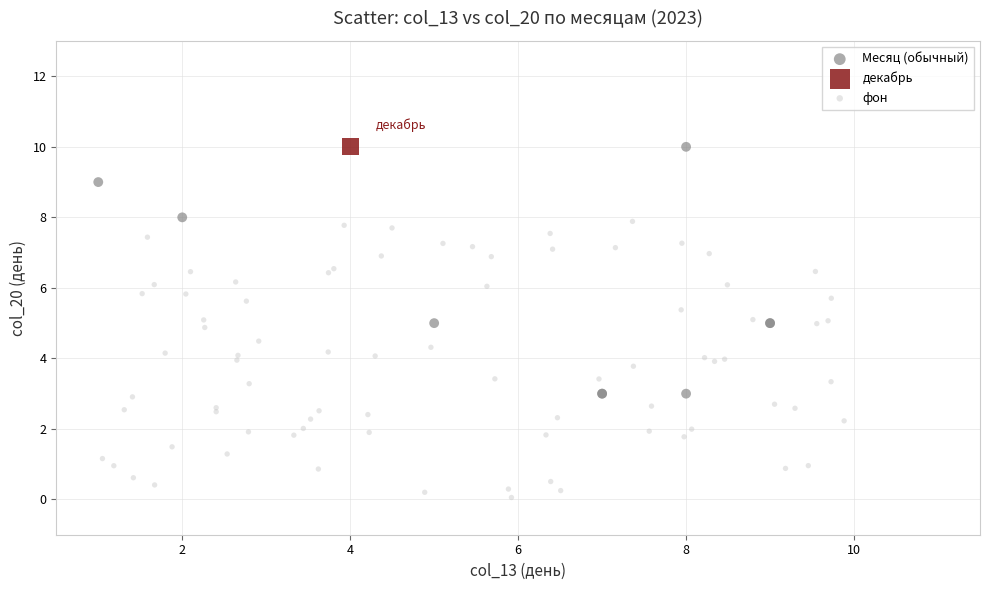

What are all the series names shown in the legend?

Месяц (обычный), декабрь, фон